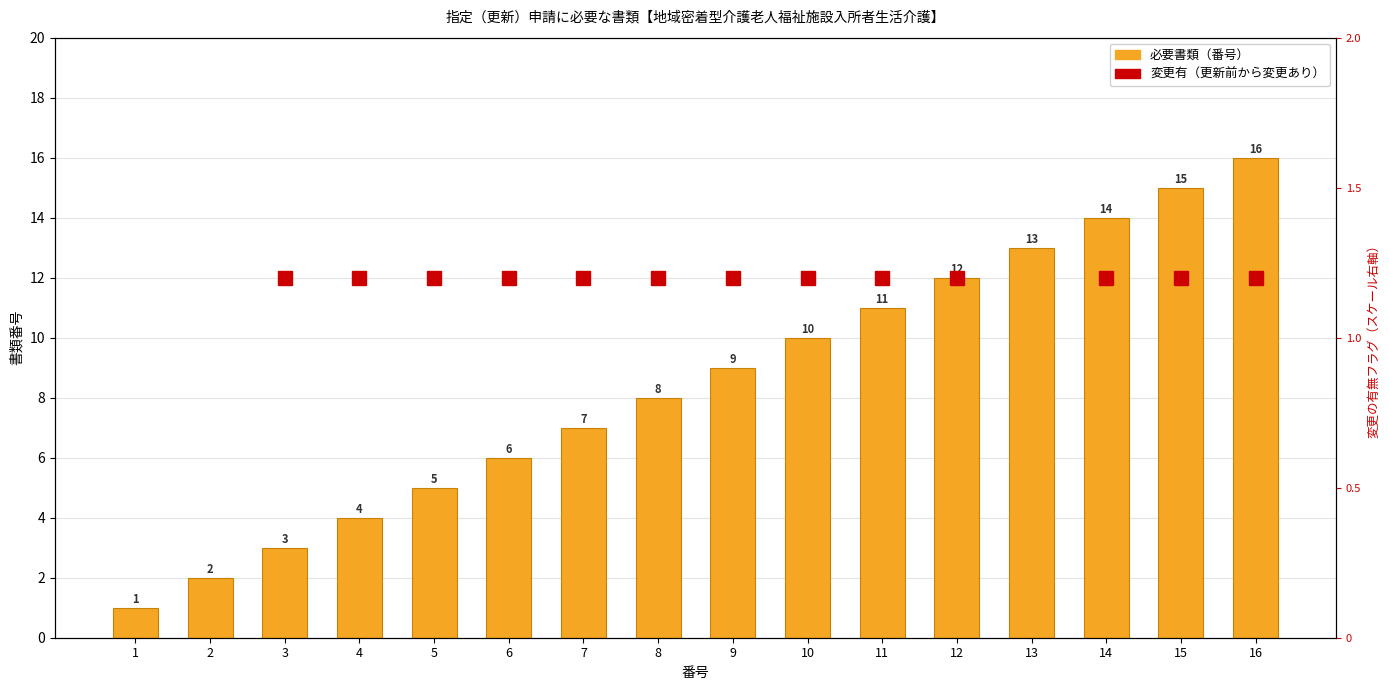

What is the value of the 14th bar from the left?

14